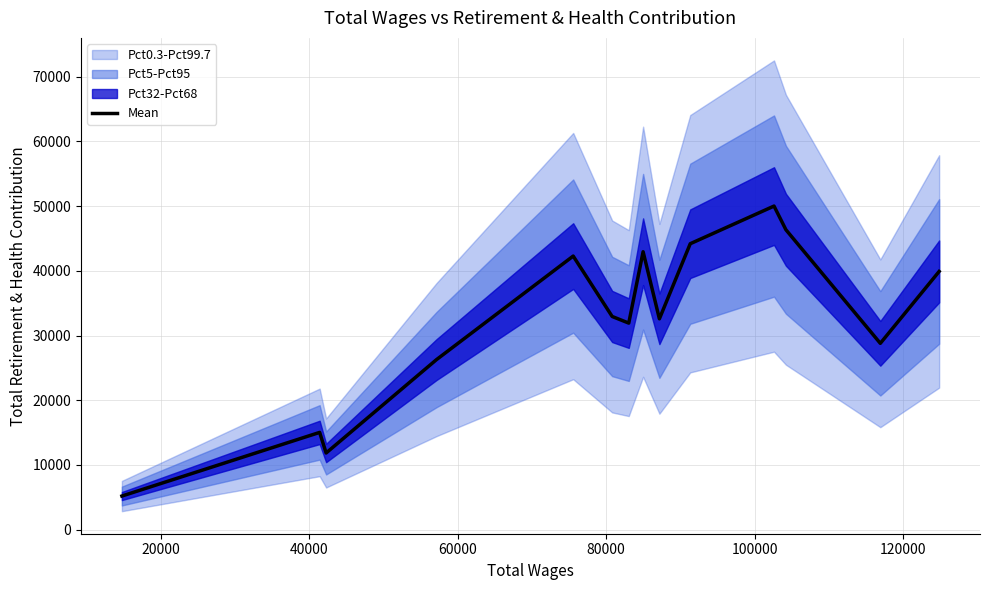

How many interior local valleys (lower than both neighbors) does the data have?

4